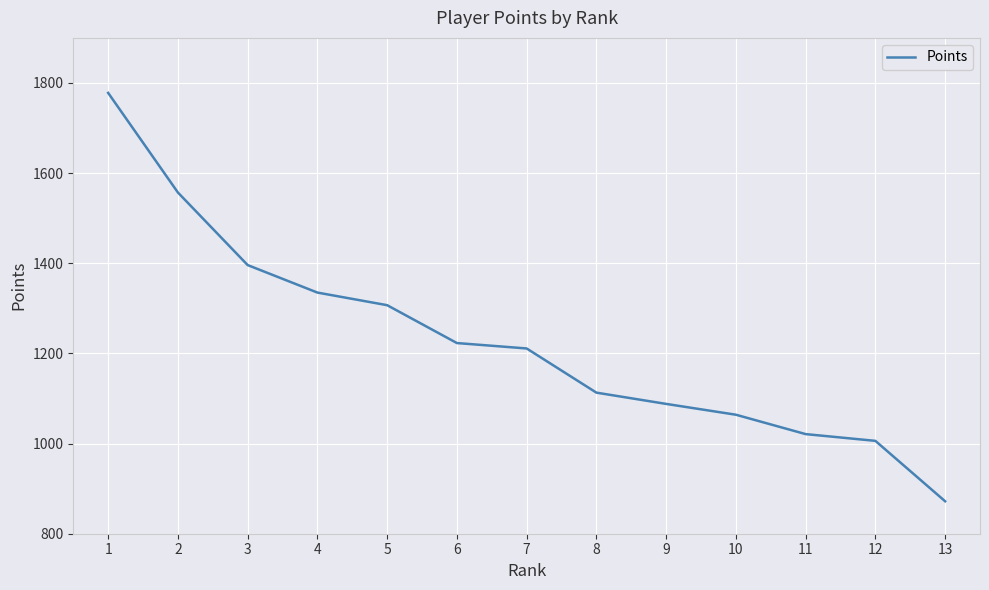

True or false: the data shows 1064 at 10.

True